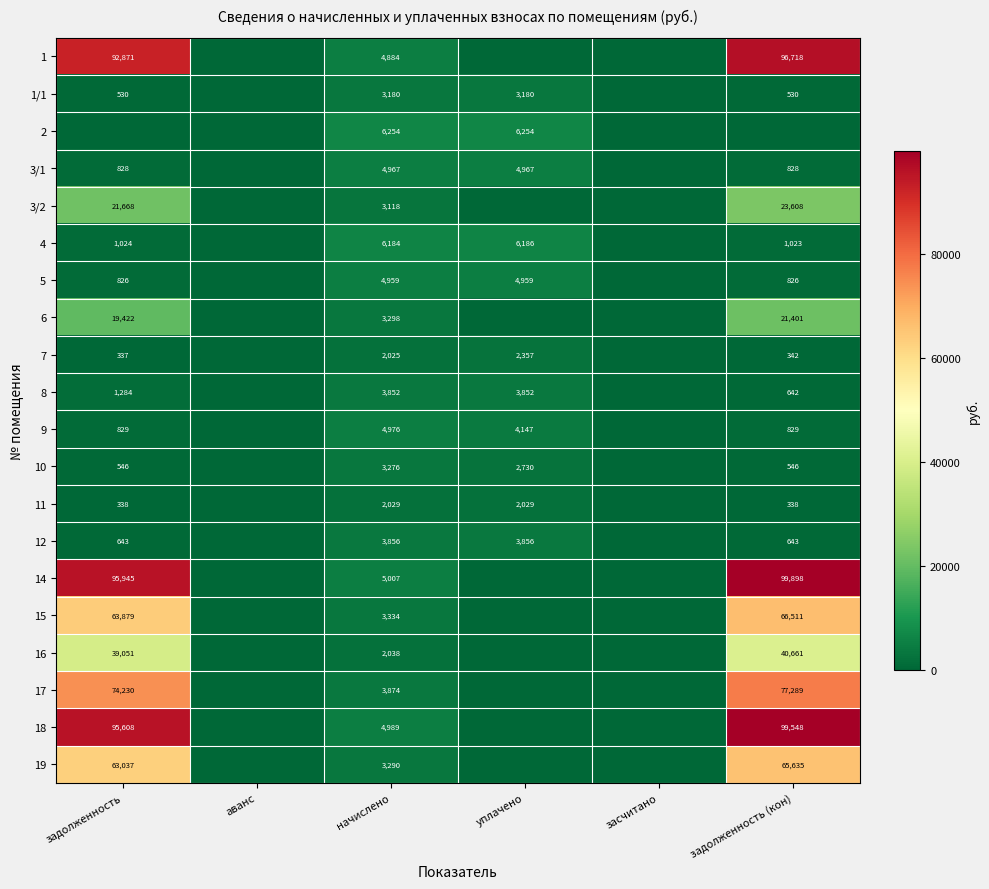

What is the difference between the highest and lowest values at начислено?

4229